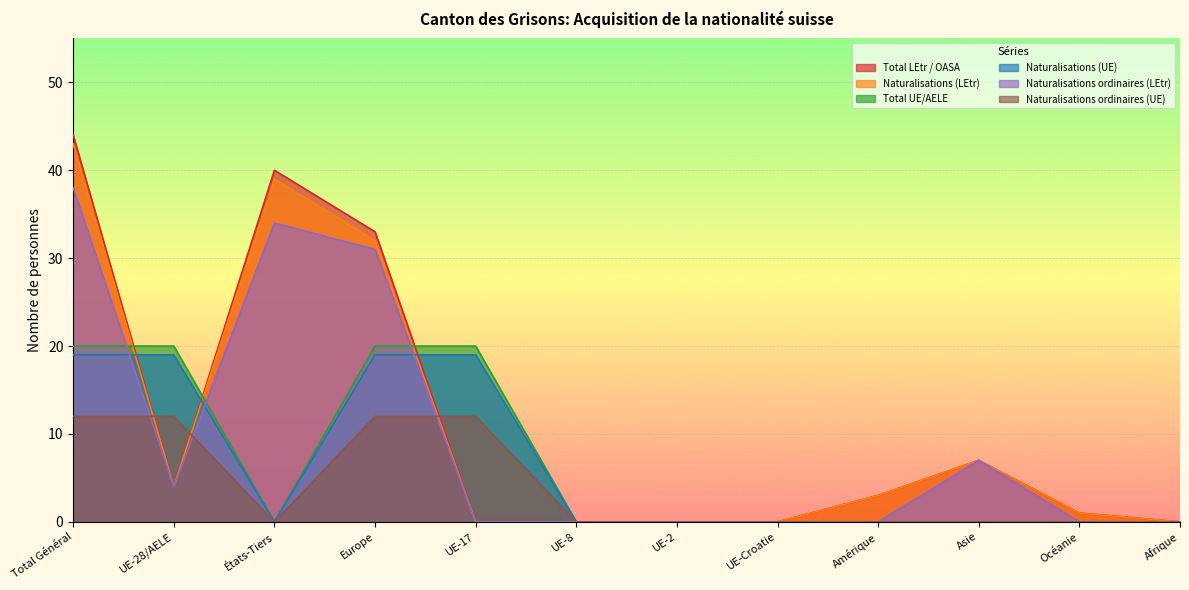

What is the greatest value displayed?

44